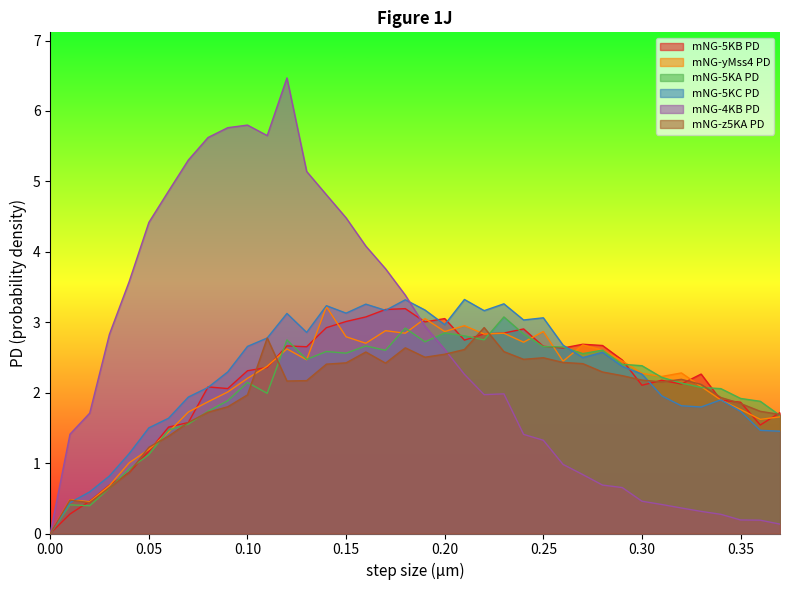

What are all the series names shown in the legend?

mNG-5KB PD, mNG-yMss4 PD, mNG-5KA PD, mNG-5KC PD, mNG-4KB PD, mNG-z5KA PD